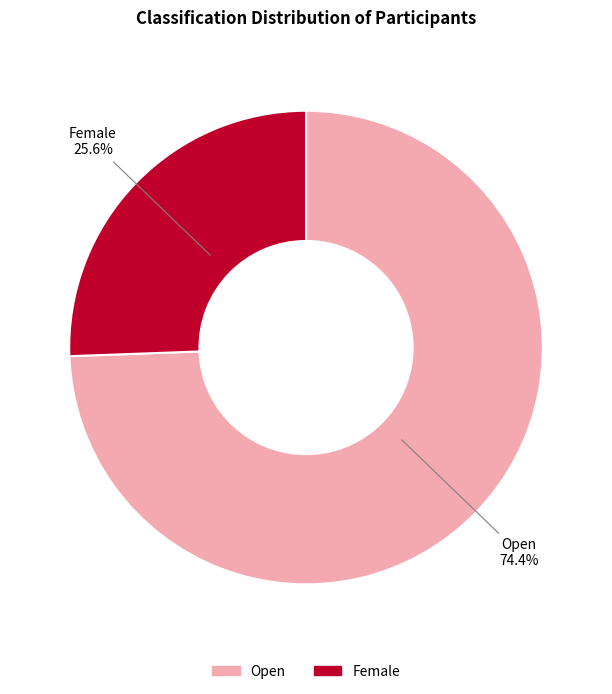

How much of the chart is everything except Open?

25.6%